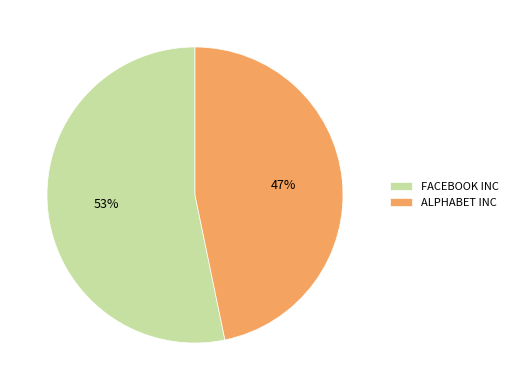

What percentage is the ALPHABET INC slice, to the nearest percent?

47%